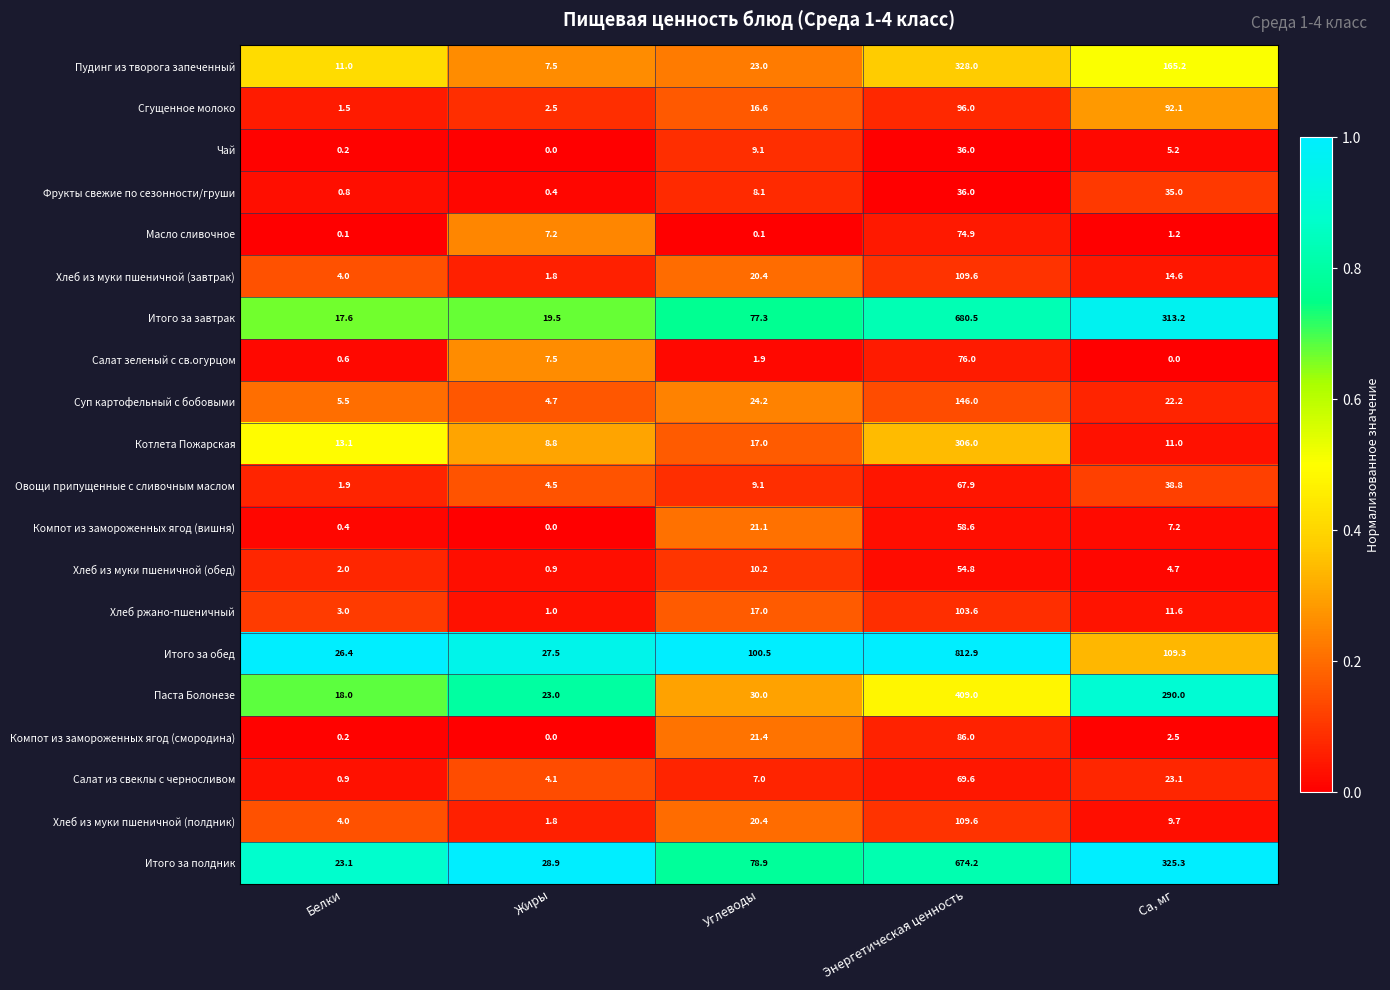

Is the value of Паста Болонезе at Энергетическая ценность greater than the value of Салат из свеклы с черносливом at Са, мг?

Yes